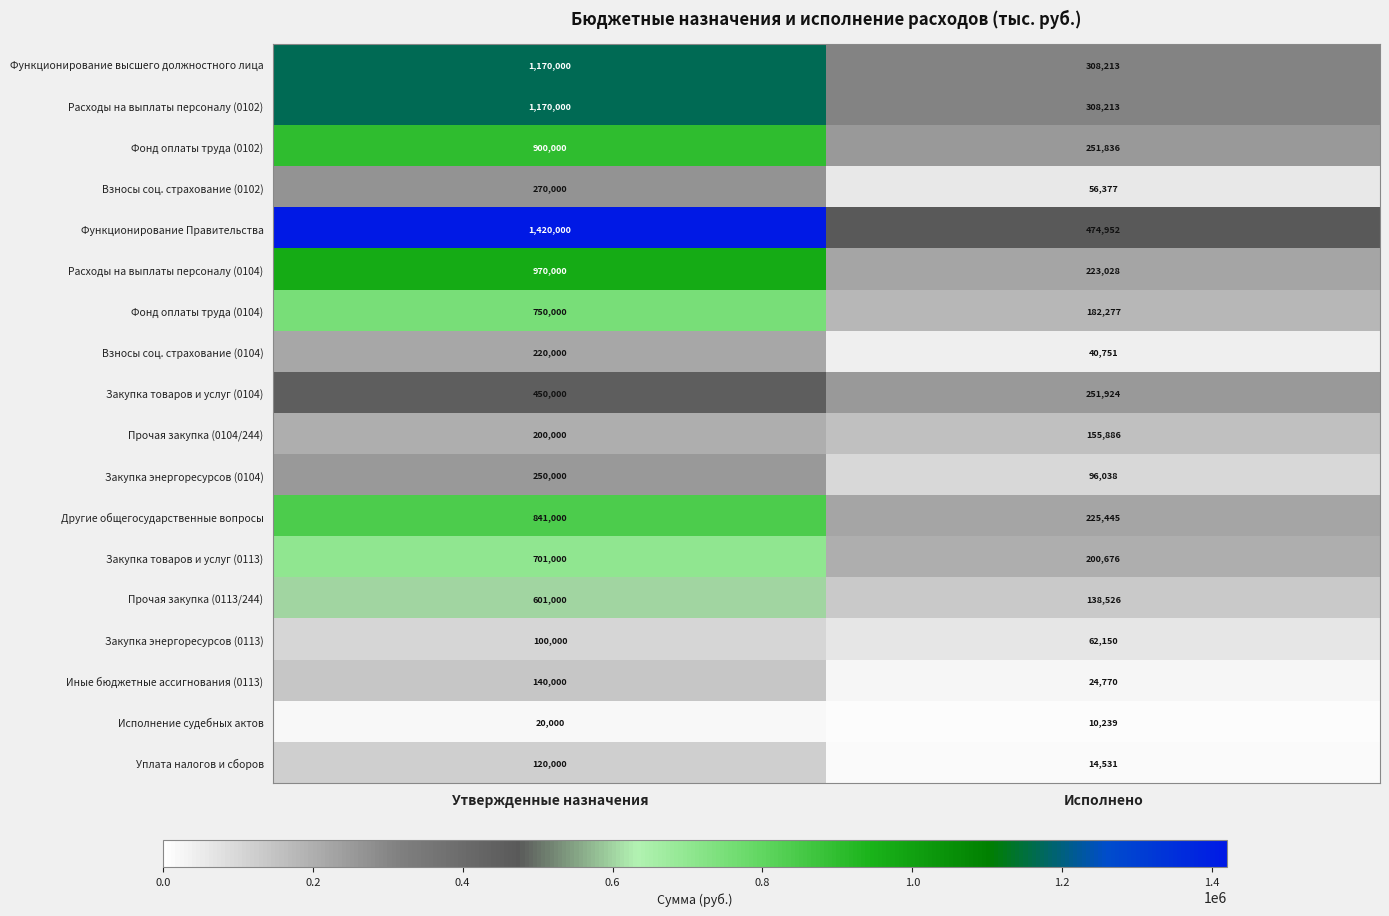

What is the difference between the Фонд оплаты труда (0102) values at Утвержденные назначения and Исполнено?

648164